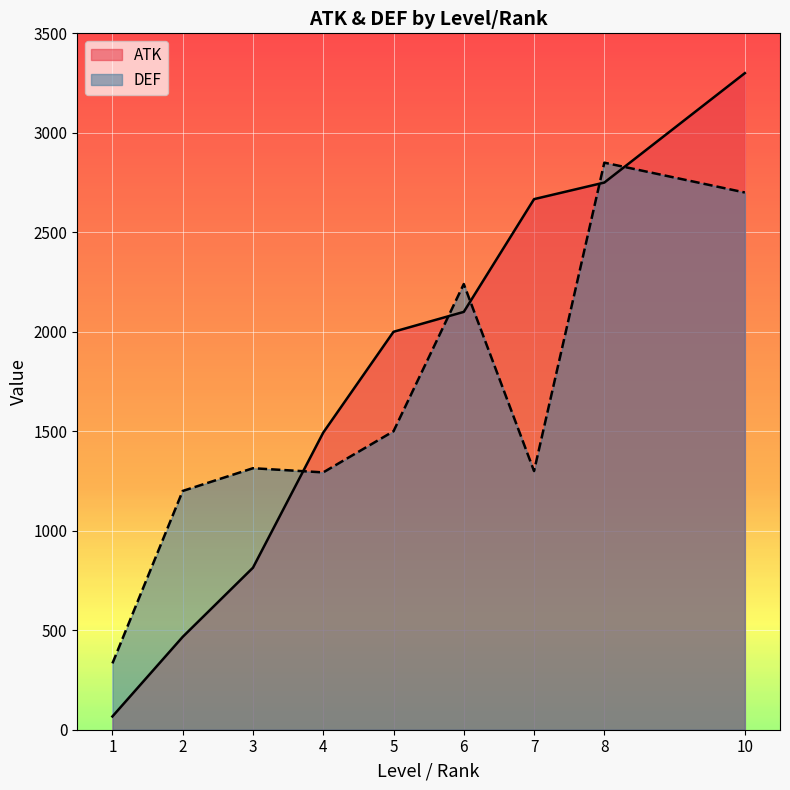

What is the spread (max minus min) of values at 4?

200.0